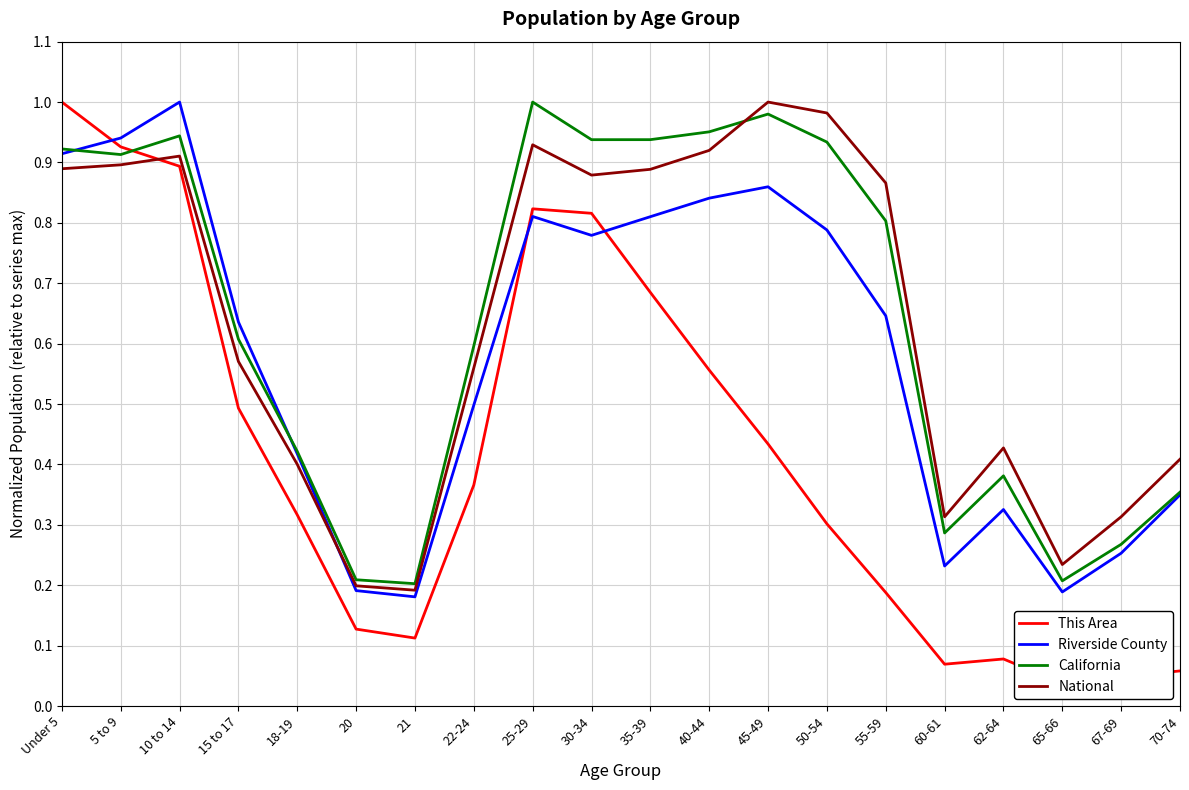

What is the label of the 20th point from the left?

70-74